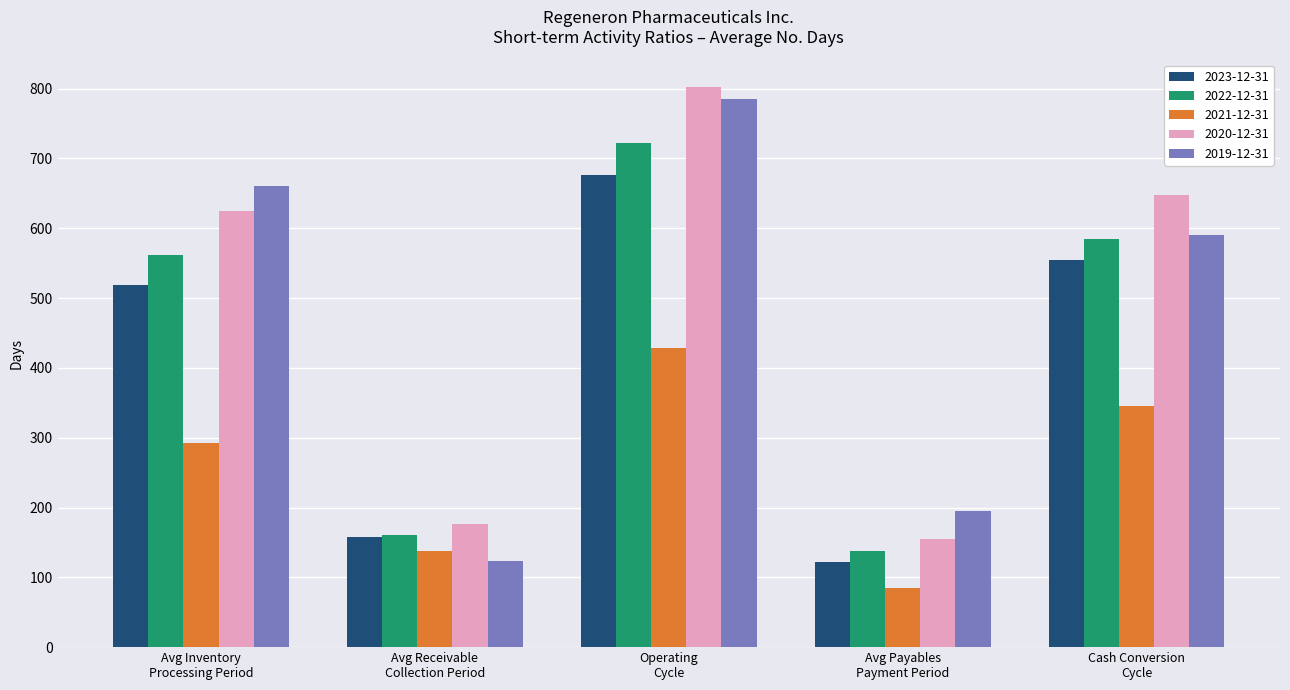

The value of 2020-12-31 at Avg Payables
Payment Period is 155. True or false?

True